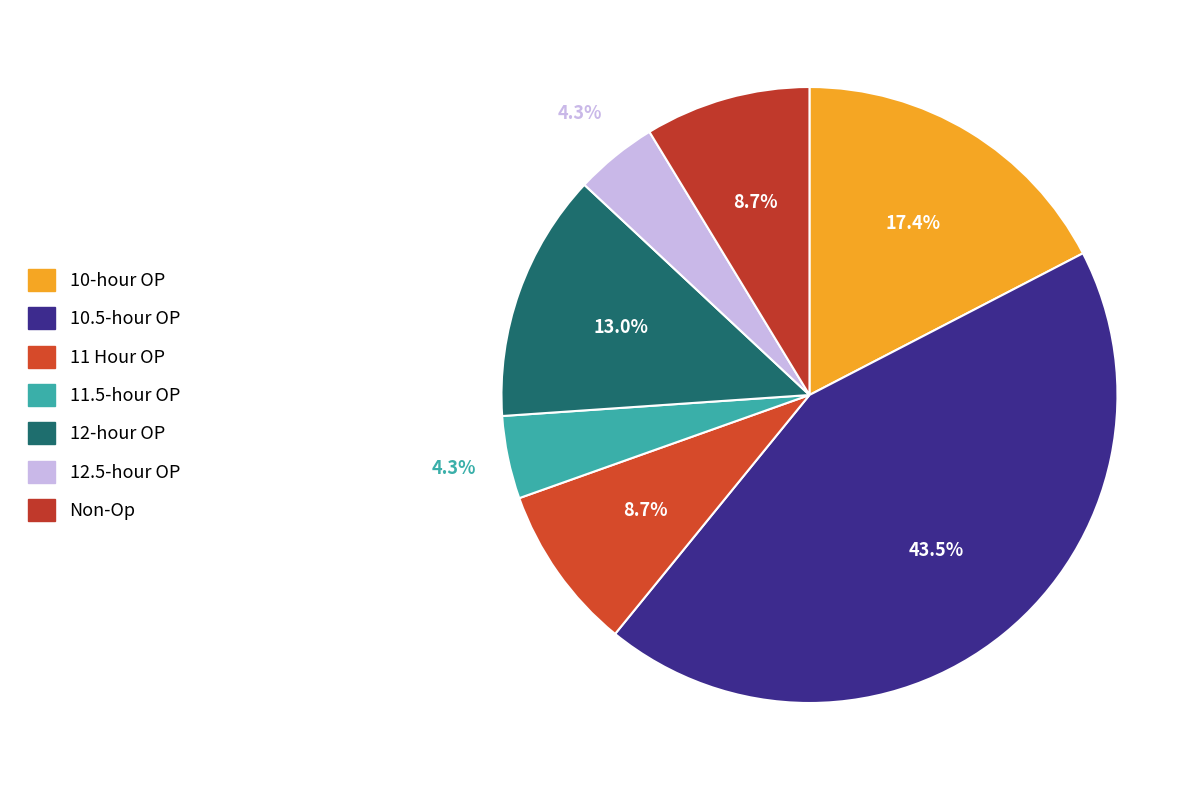

The 10.5-hour OP slice represents 51% of the pie. True or false?

False